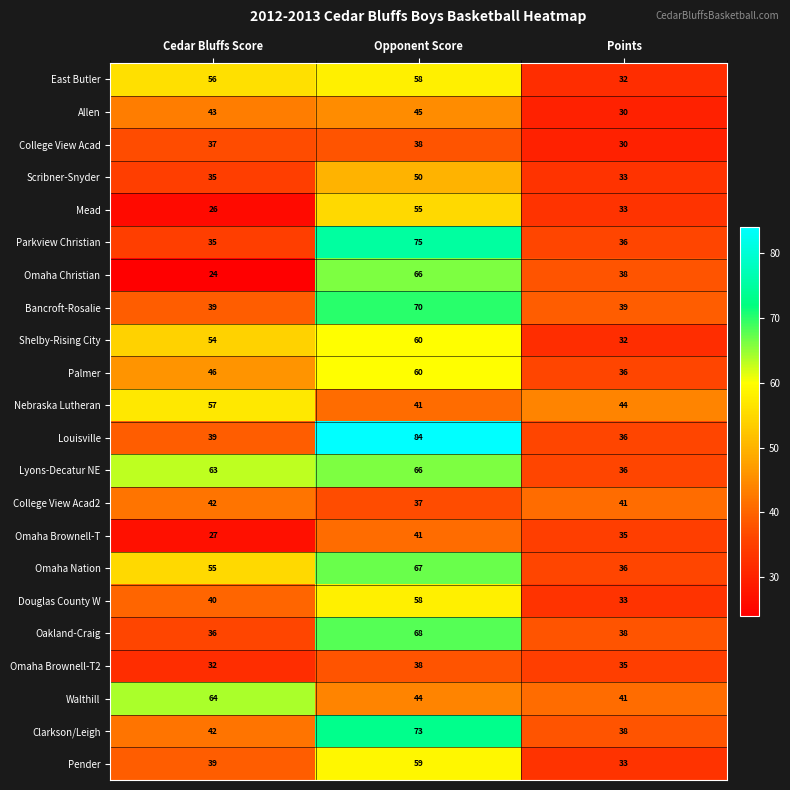

Which series has the largest range (max minus min)?

Louisville